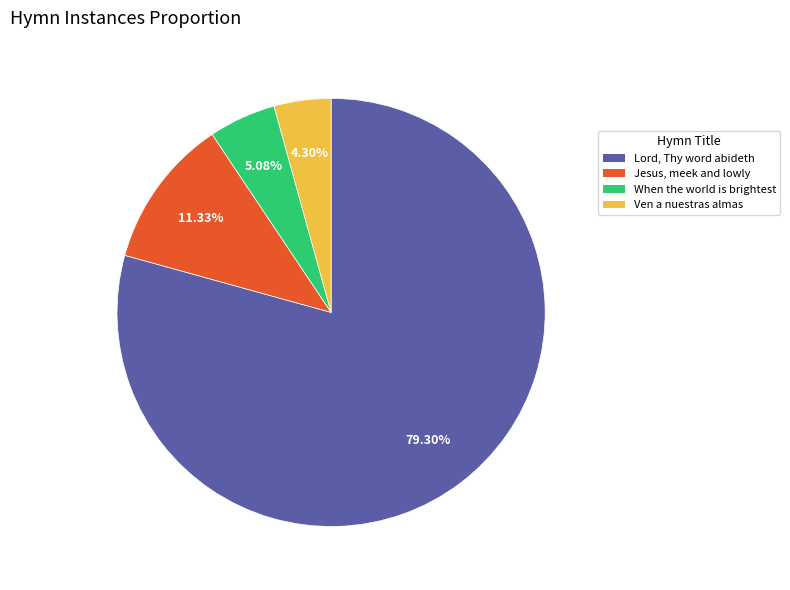

True or false: Ven a nuestras almas accounts for 4% of the total.

True